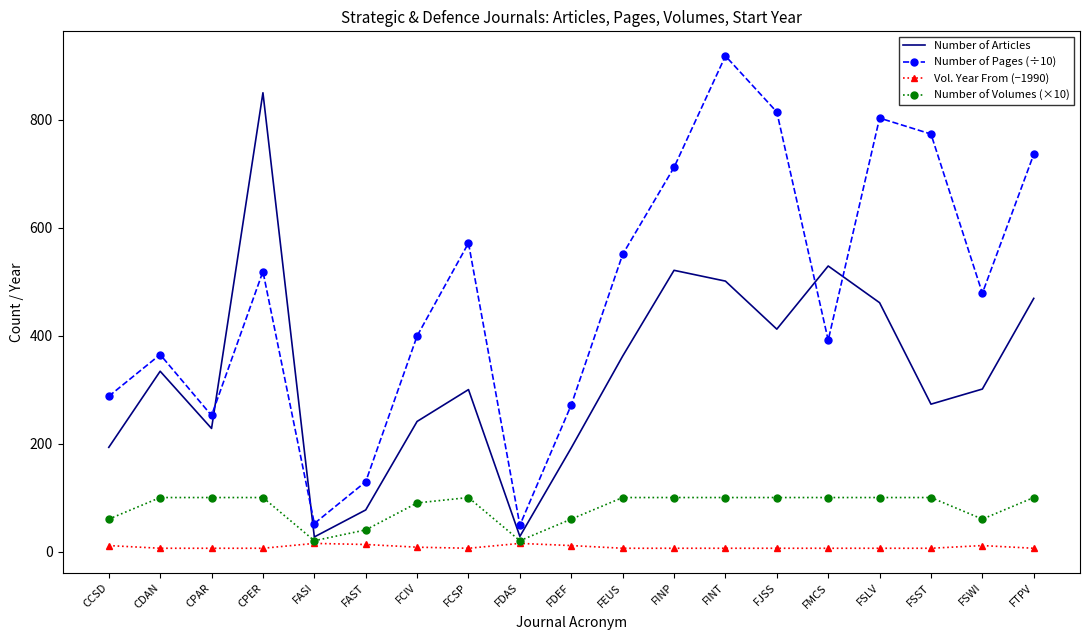

List the series in order of their overall mean, highest first.

Number of Pages (÷10), Number of Articles, Number of Volumes (×10), Vol. Year From (−1990)